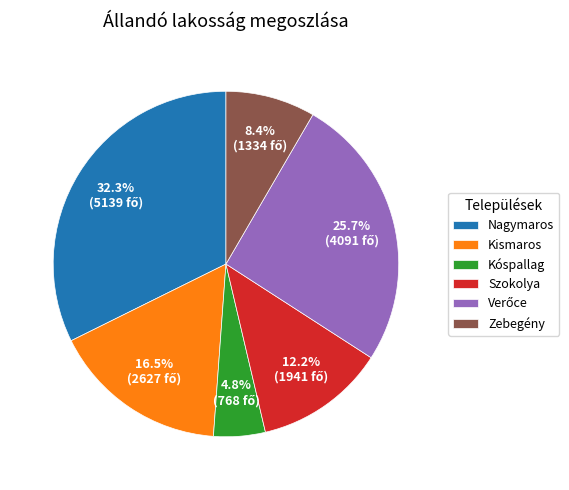

Between Kóspallag and Zebegény, which is larger?

Zebegény